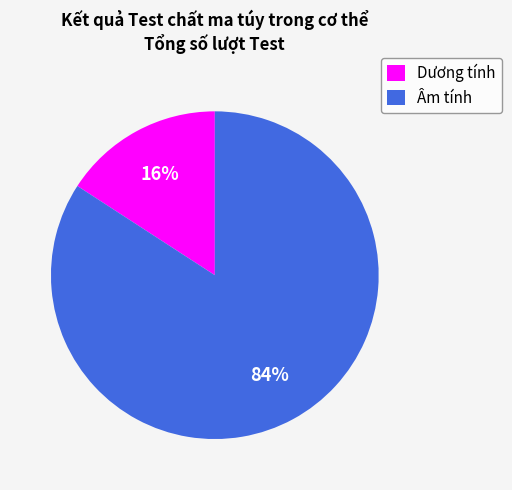

Is it true that Âm tính is 75% of the pie?

False